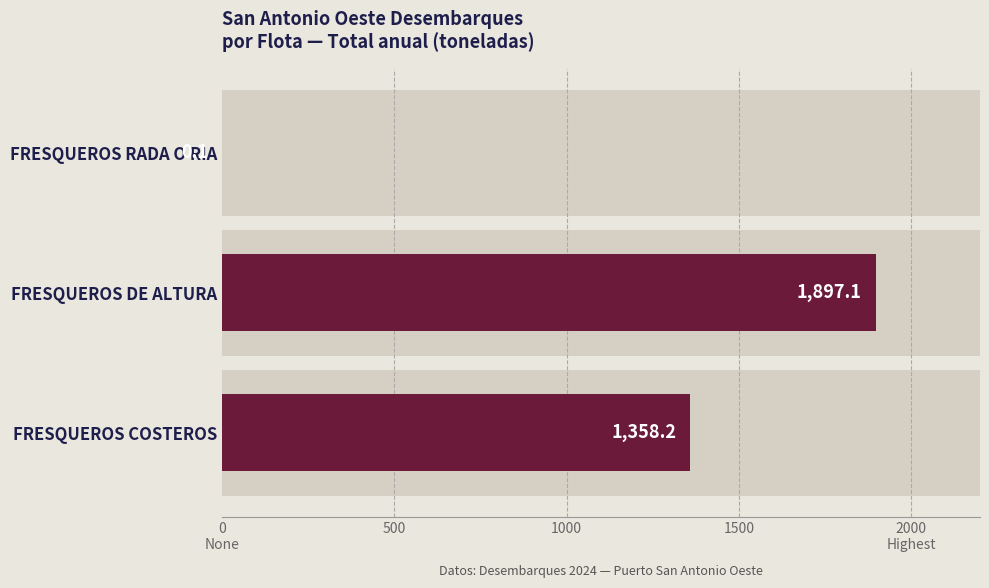

The value at FRESQUEROS COSTEROS is 1358.2. True or false?

True